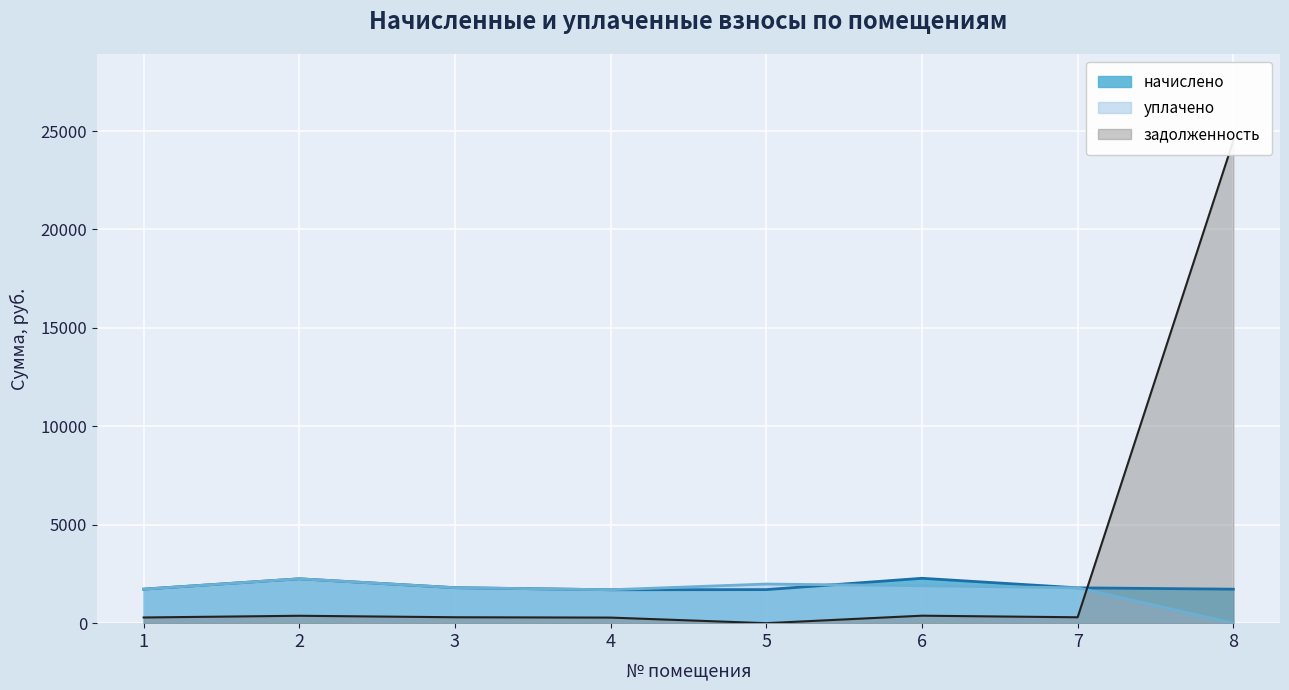

What is the highest value of the начислено series?

2279.9